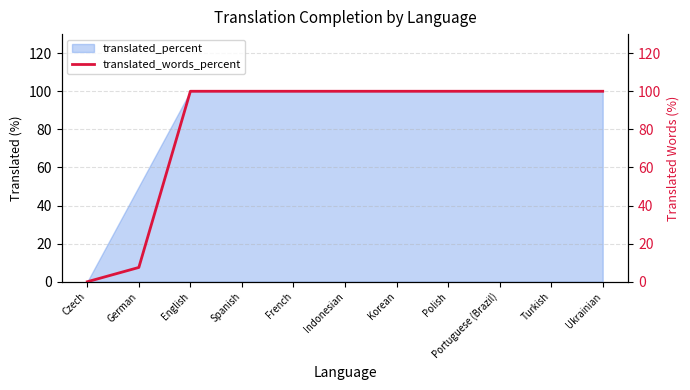

Where is the data nearest to the value 50?

German